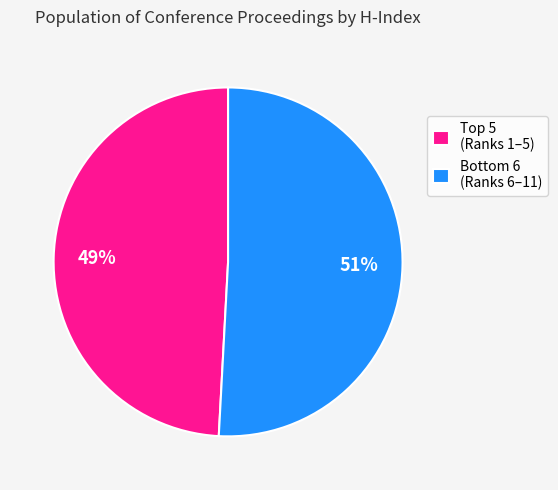

Count the number of slices in the pie.

2